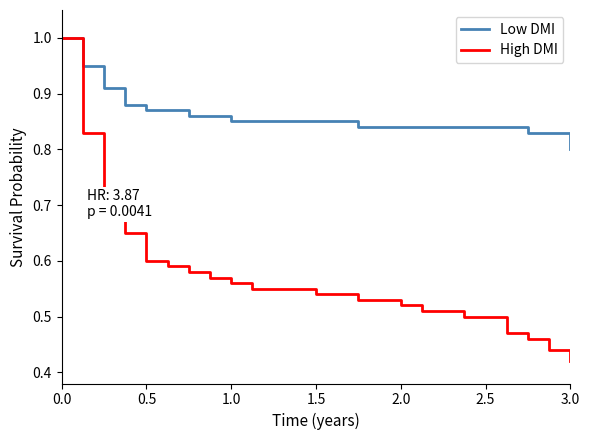

What is the highest value of the High DMI series?

1.0